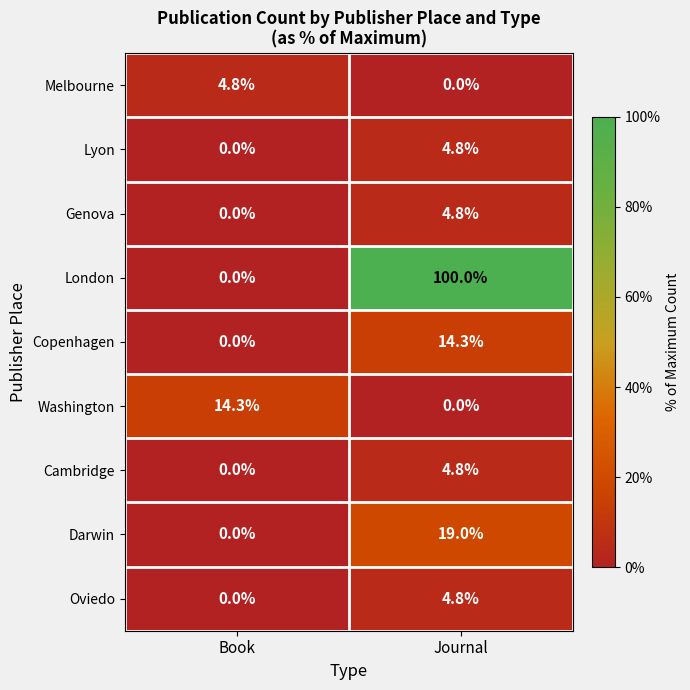

Reading left to right, list all the values displayed in this chart.

Melbourne: 4.8	0.0
Lyon: 0.0	4.8
Genova: 0.0	4.8
London: 0.0	100.0
Copenhagen: 0.0	14.3
Washington: 14.3	0.0
Cambridge: 0.0	4.8
Darwin: 0.0	19.0
Oviedo: 0.0	4.8